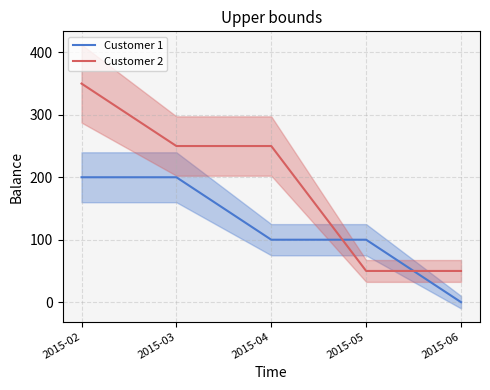

What is the highest value of the Customer 1 series?

200